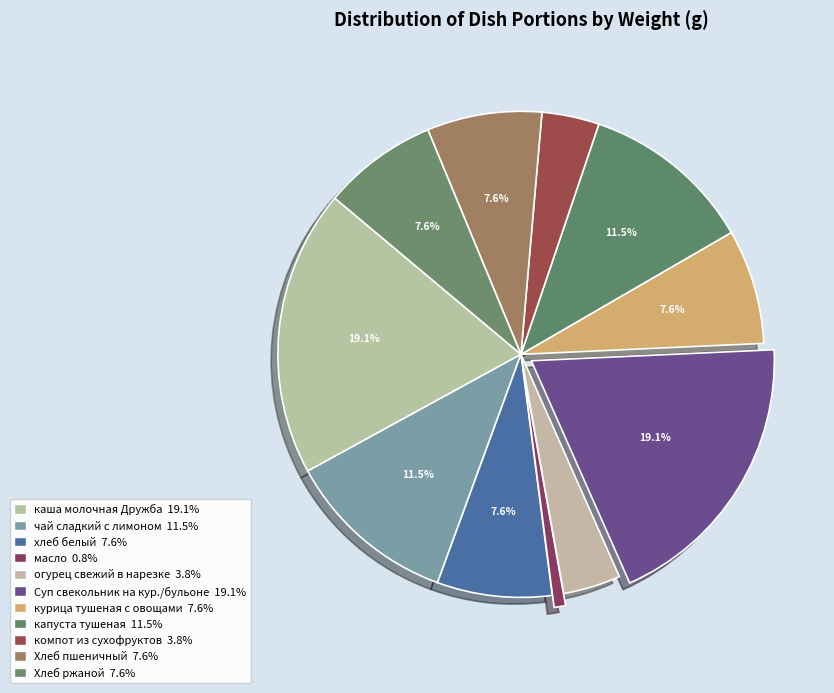

What percentage is the чай сладкий с лимоном slice, to the nearest percent?

11%